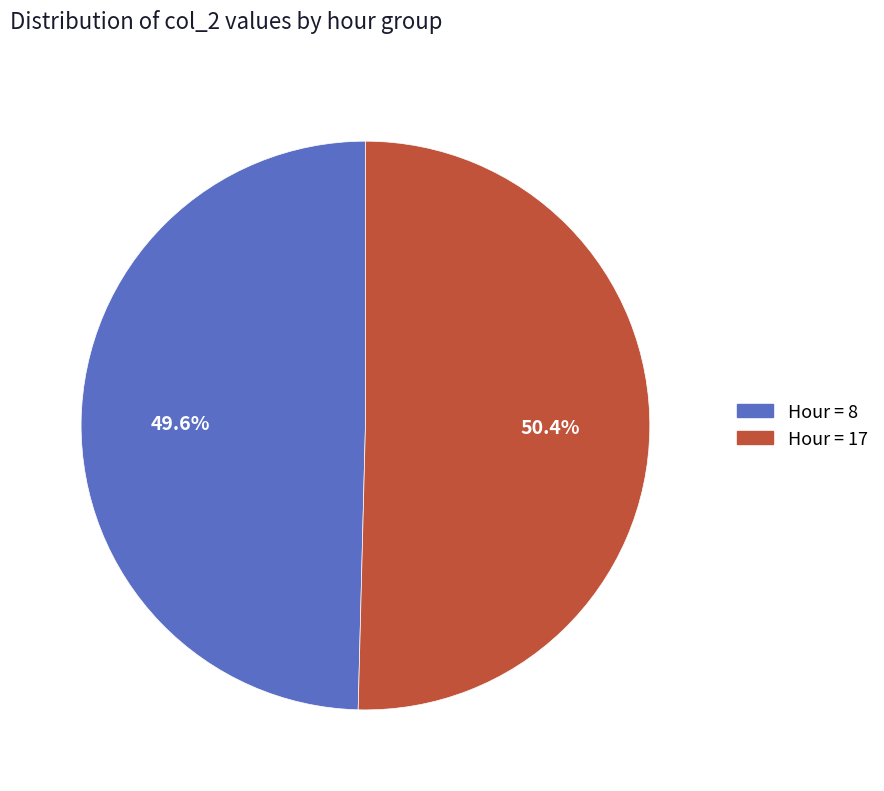

Which category accounts for the majority?

Hour = 17